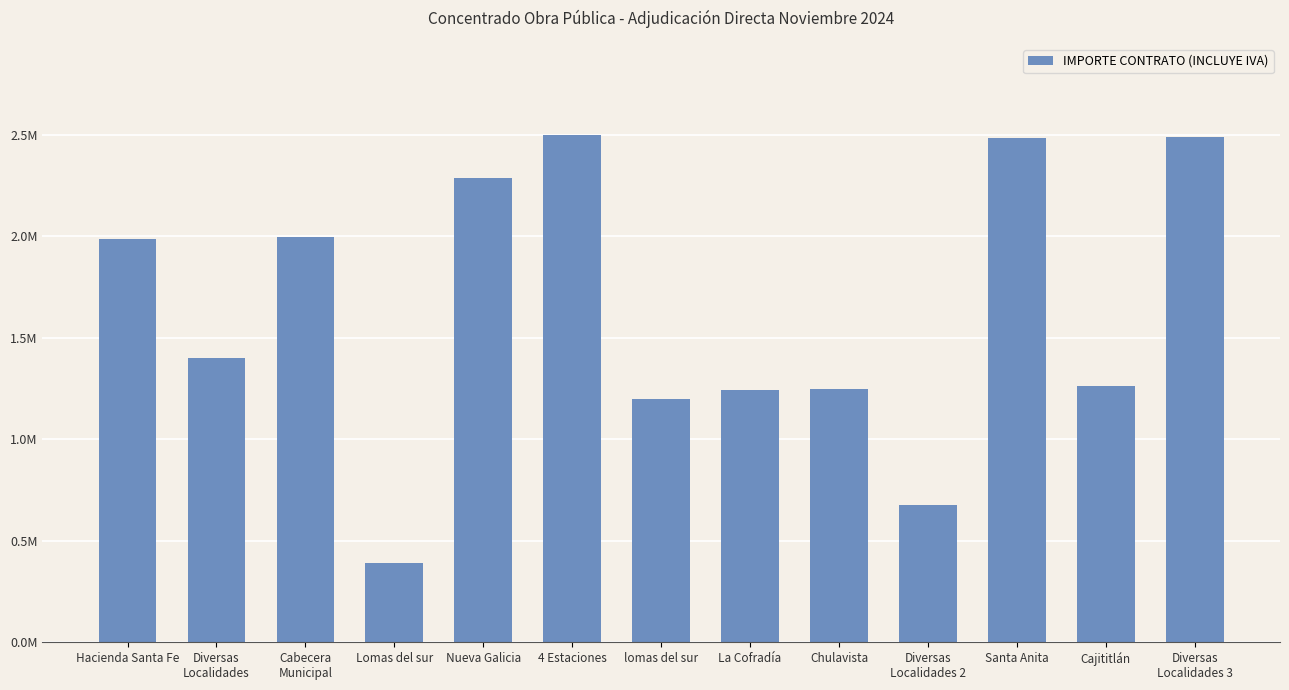

What is the difference between the values at Diversas
Localidades and Cabecera
Municipal?

596437.3